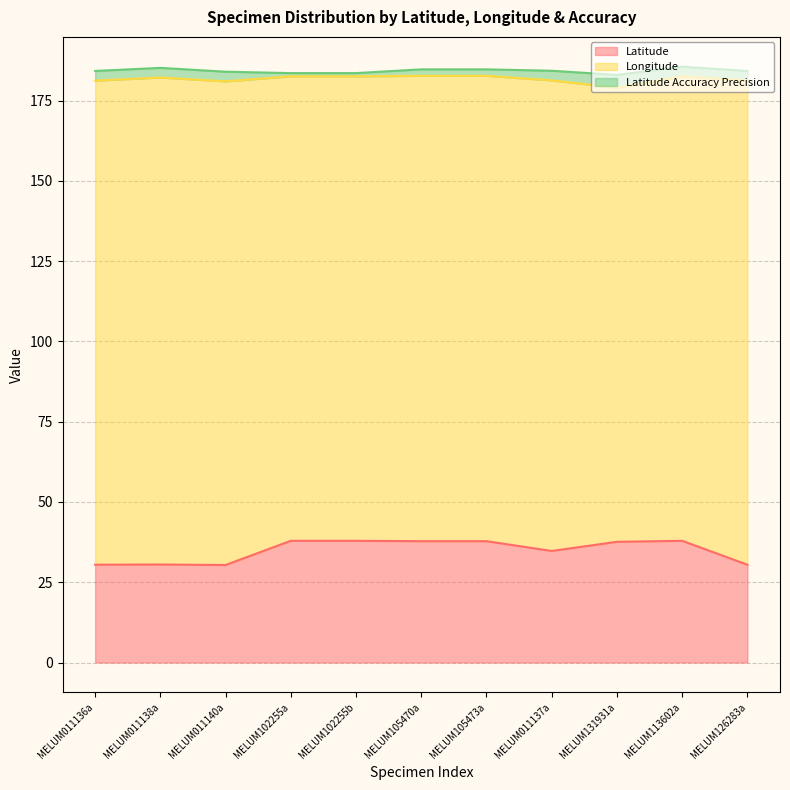

At which label is Latitude closest to -34?

MELUM011137a